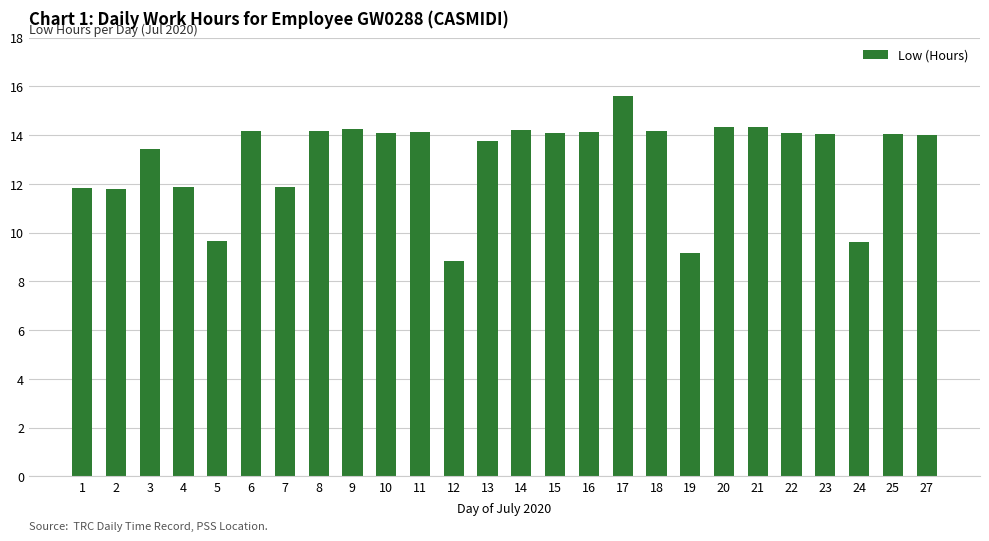

What is the change in value from 10 to 27?

-0.1